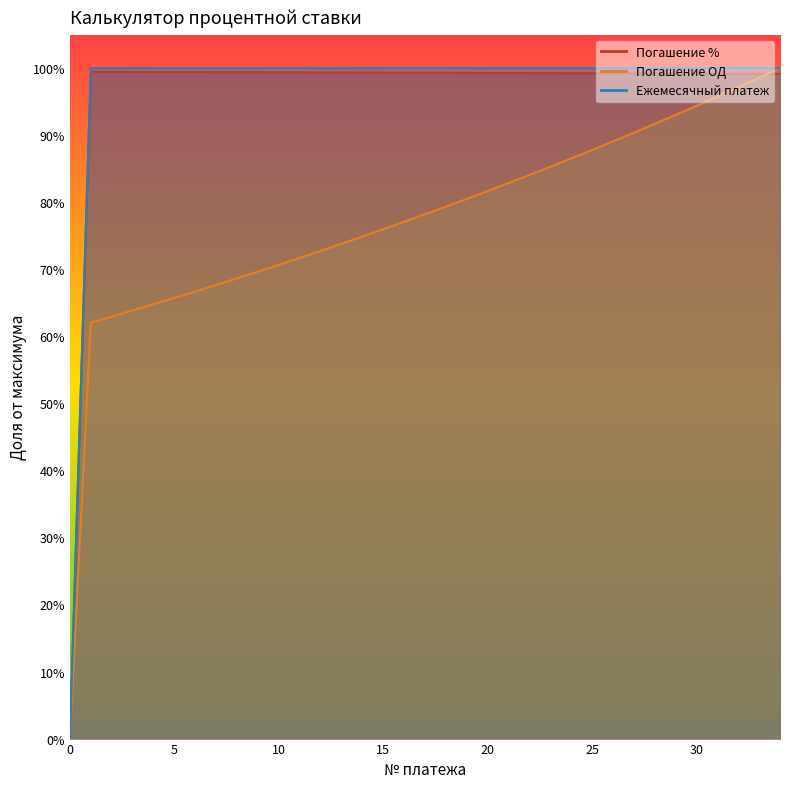

Which category has the highest value across all series?

34